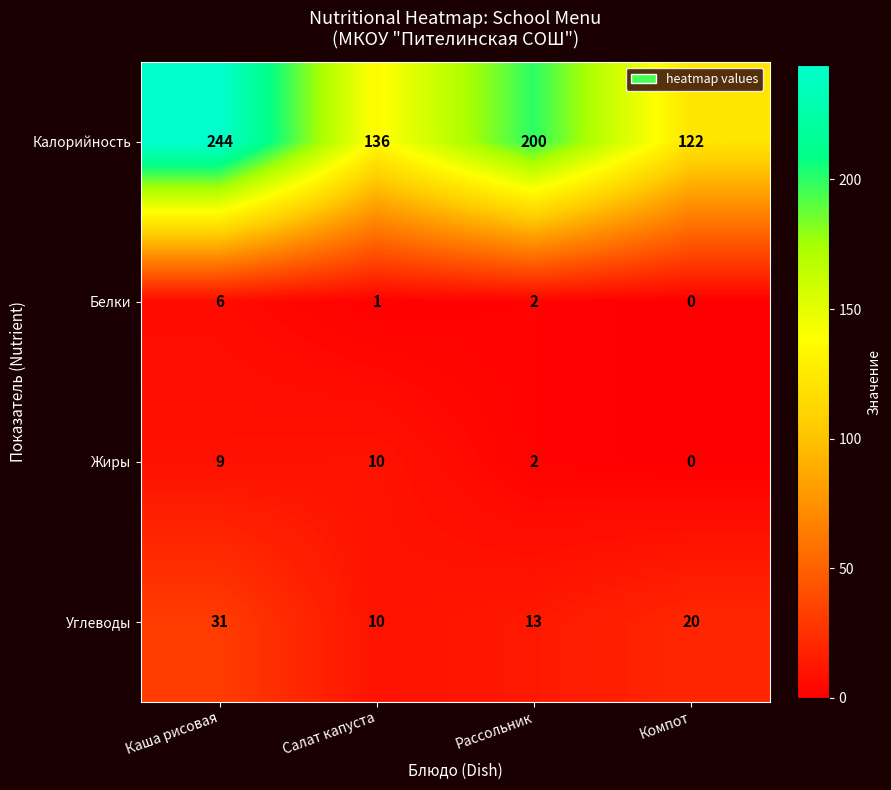

Where is Белки nearest to the value 3?

Рассольник